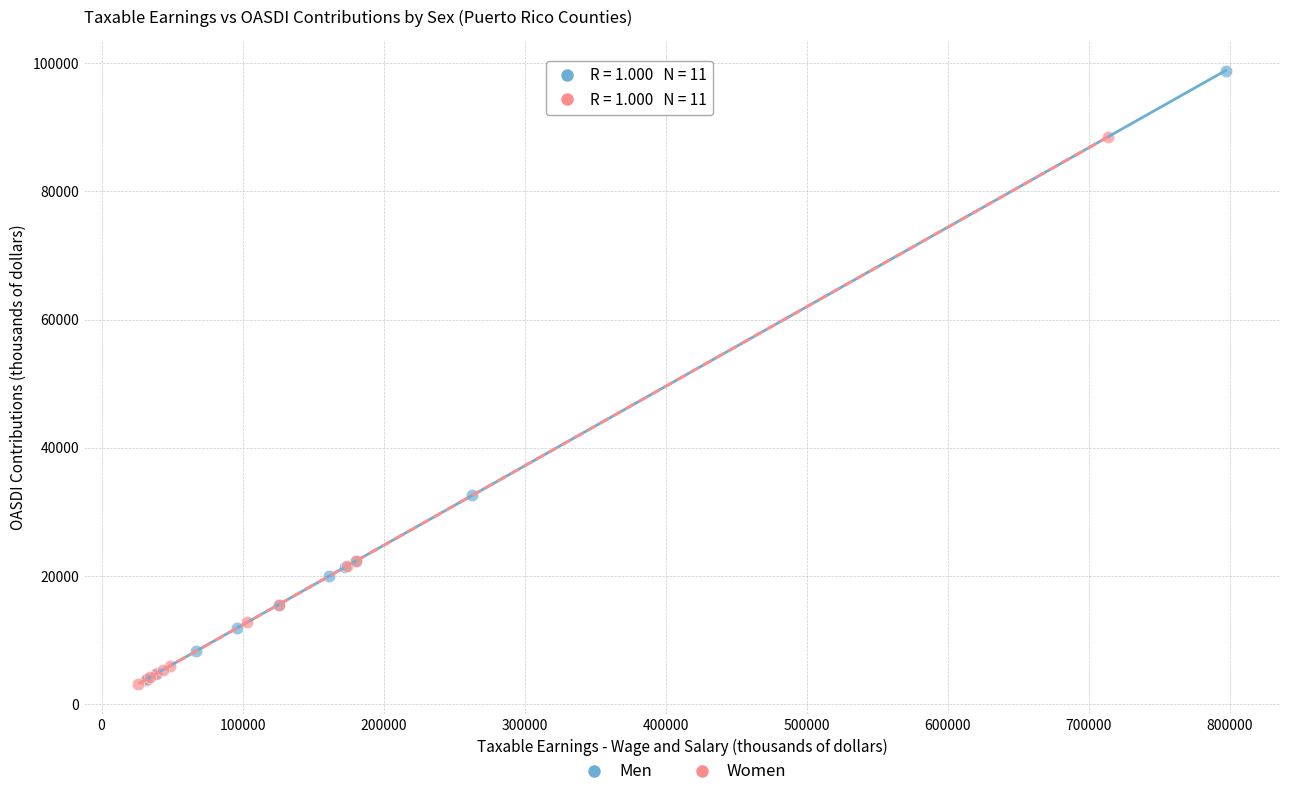

Which series has the widest spread of Y values?

Men